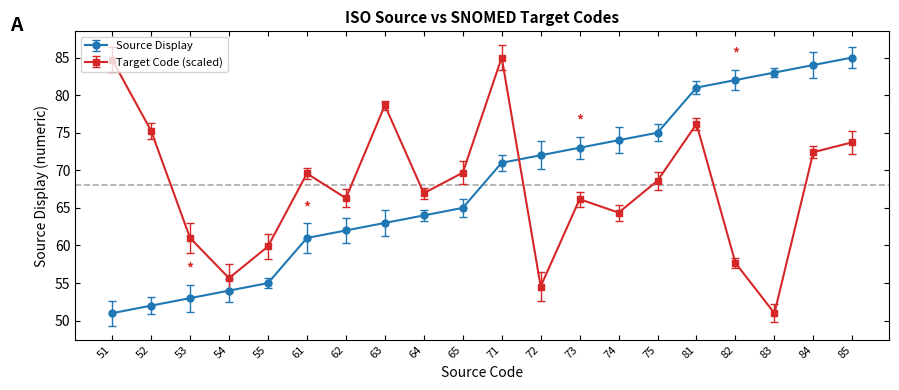

Which series ends up on top after the final intersection of Target Code (scaled) and Source Display?

Source Display